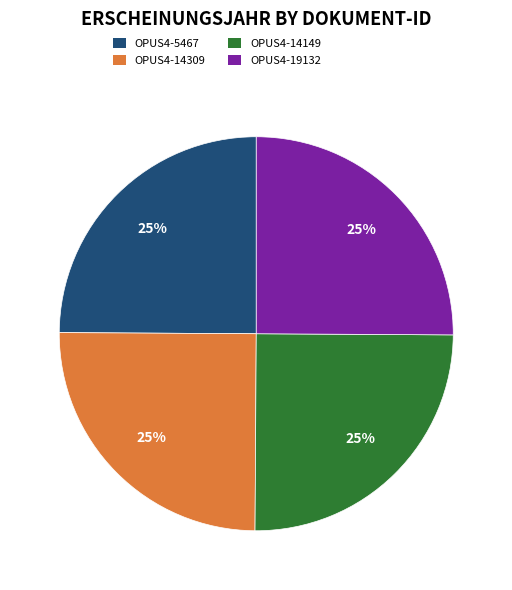

What percentage is the OPUS4-5467 slice, to the nearest percent?

25%